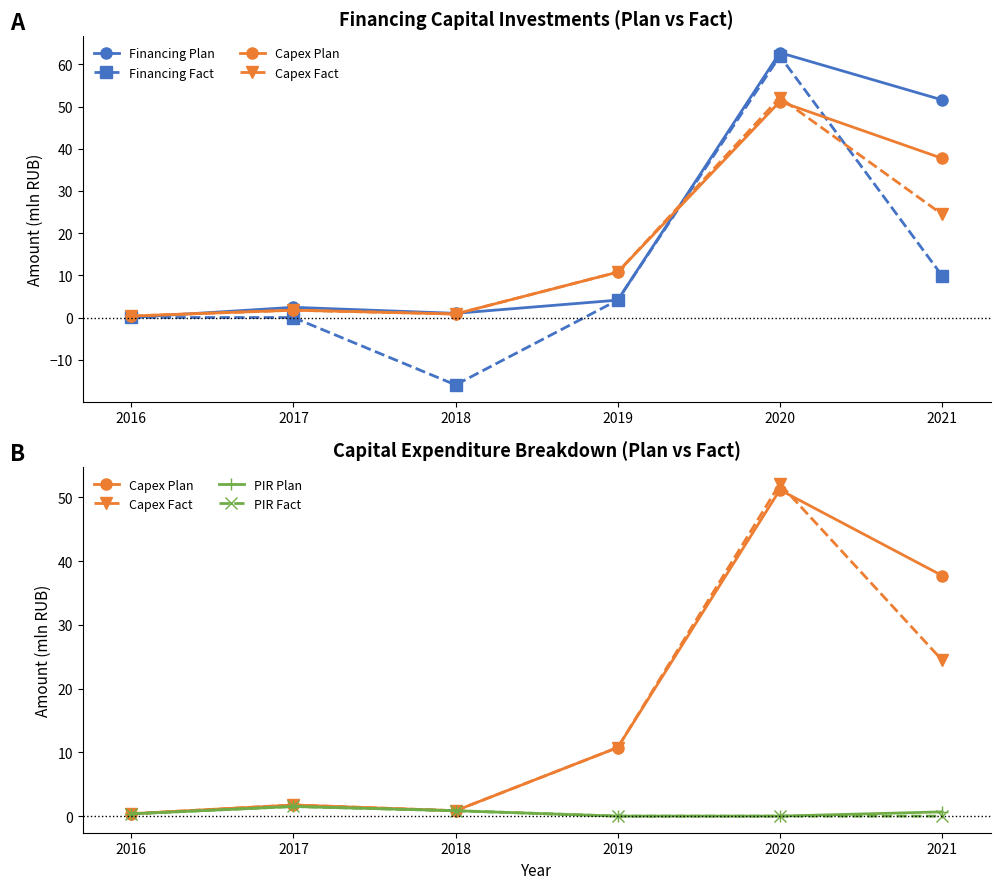

True or false: Capex Plan has a value of 2.5 at 2017.

False